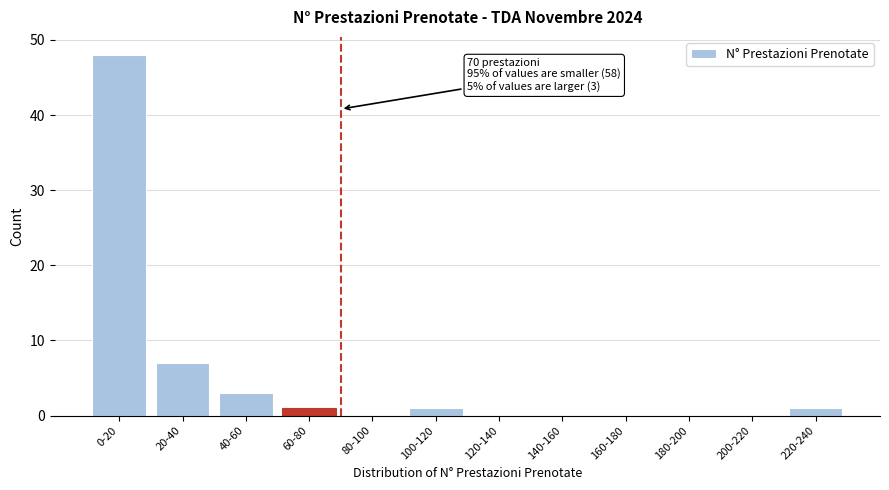

Reading left to right, list all the values displayed in this chart.

0-20=48	20-40=7	40-60=3	60-80=1	80-100=0	100-120=1	120-140=0	140-160=0	160-180=0	180-200=0	200-220=0	220-240=1